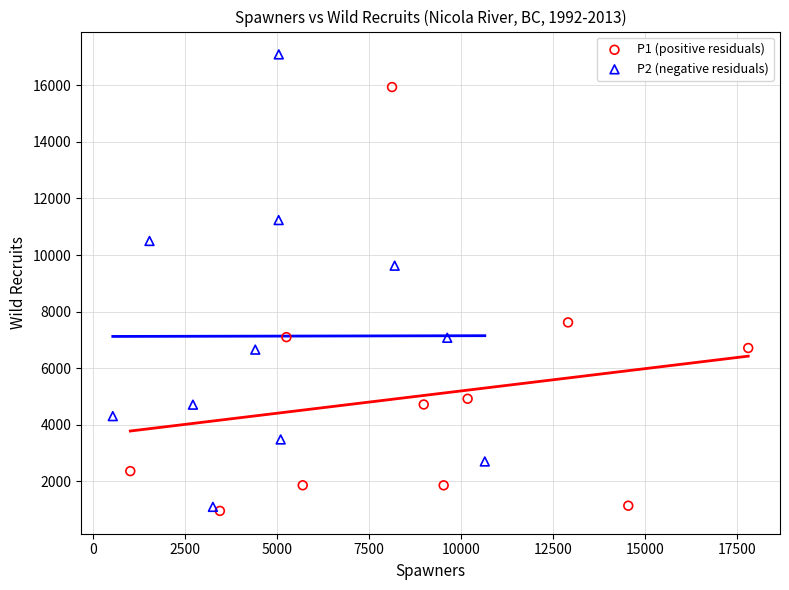

Which series has the widest spread of Y values?

P2 (negative residuals)